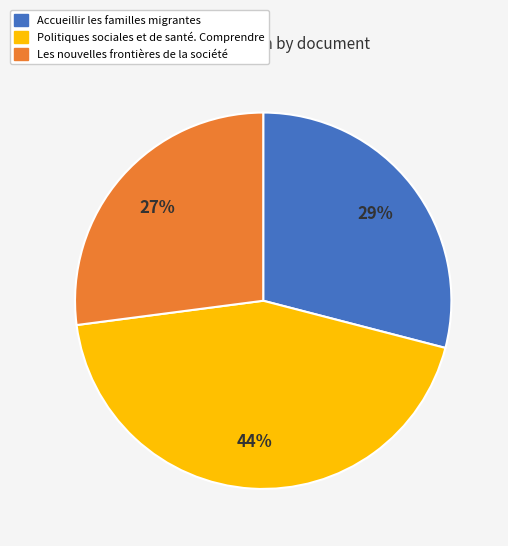

Which category has the biggest portion of the pie?

Politiques sociales et de santé. Comprendre